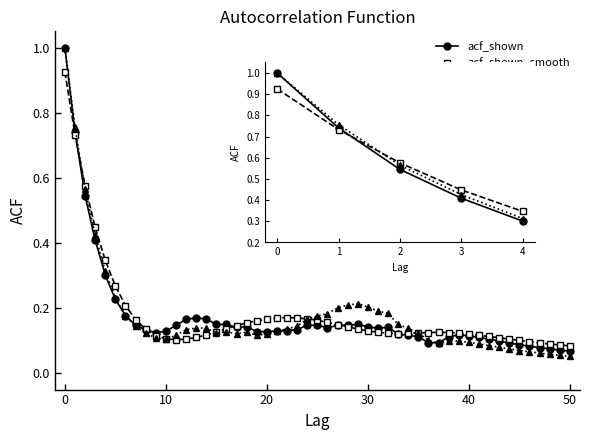

What is the total value across all series at 0?

2.9